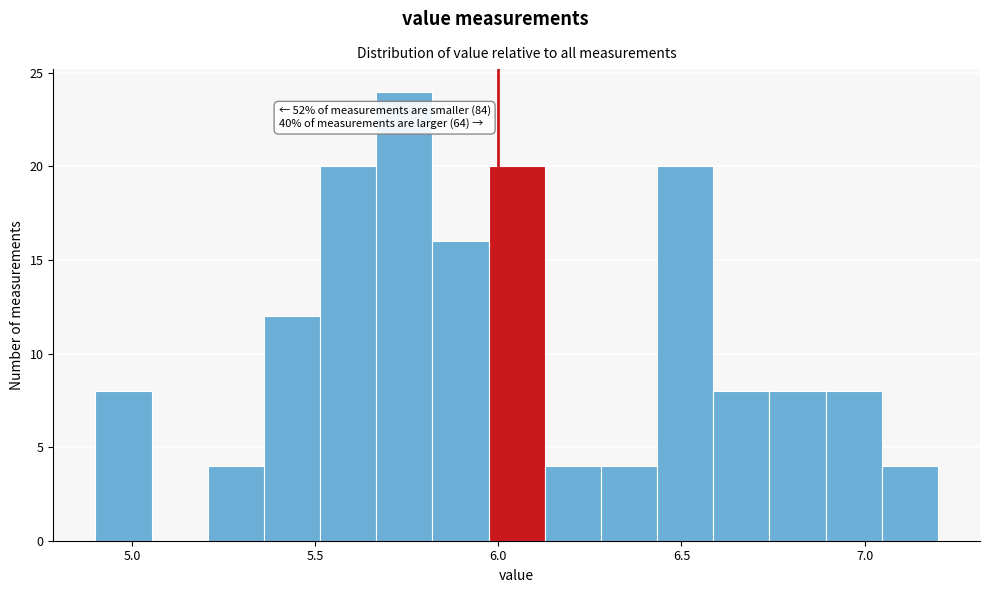

Around what value on the x-axis is the tallest bar? Give the approximate position of its centre, as read against the axis.

5.75